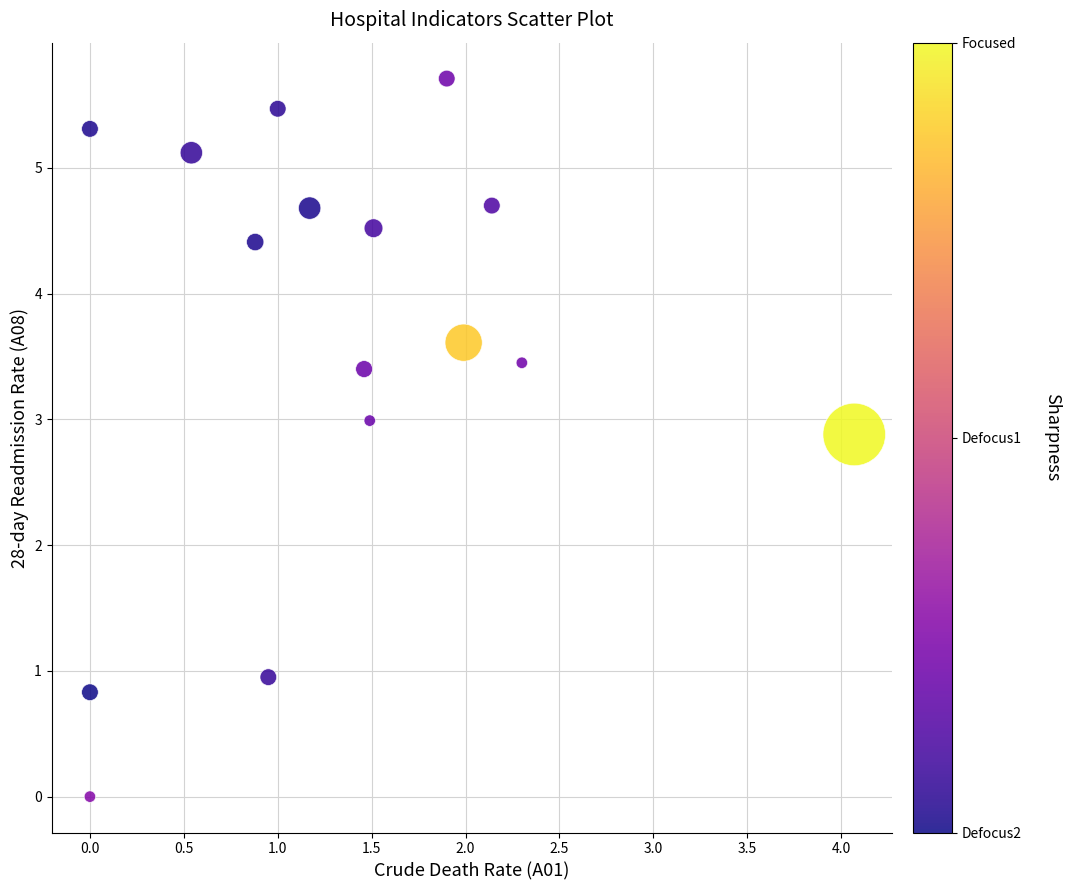

What Y value in the scatter plot is closest to 2?

2.9